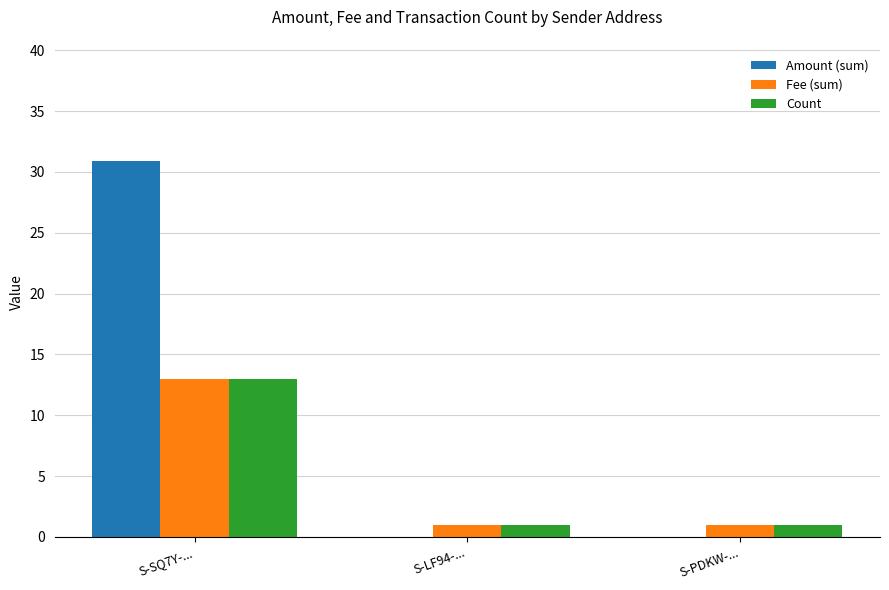

What is the sum of the Fee (sum) values at S-LF94-... and S-SQ7Y-...?

14.0